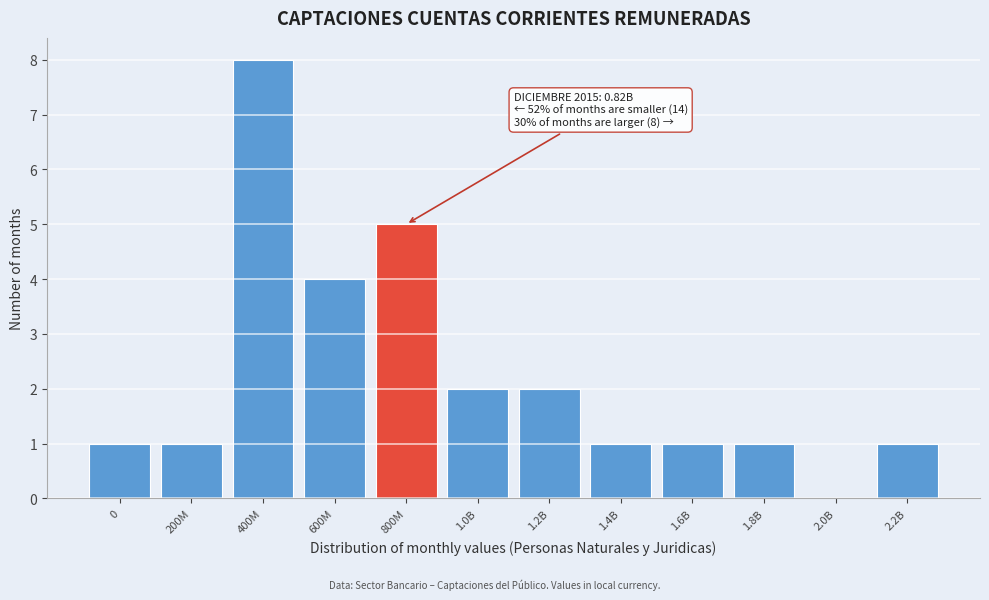

Reading left to right, list all the values displayed in this chart.

0=1	200M=1	400M=8	600M=4	800M=5	1.0B=2	1.2B=2	1.4B=1	1.6B=1	1.8B=1	2.0B=0	2.2B=1